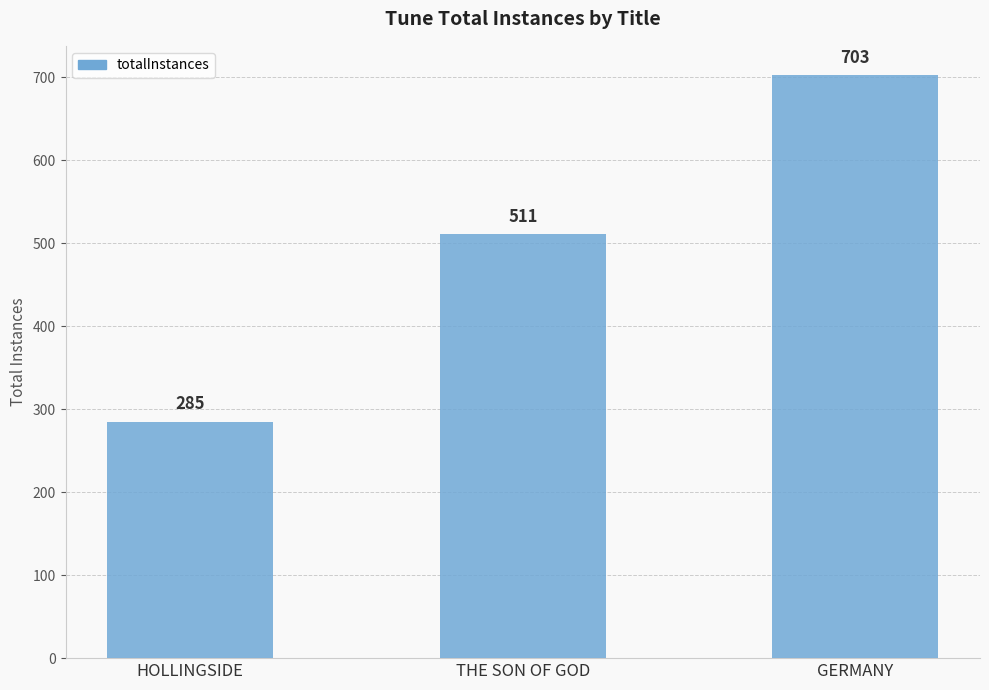

Count the number of categories in the chart.

3